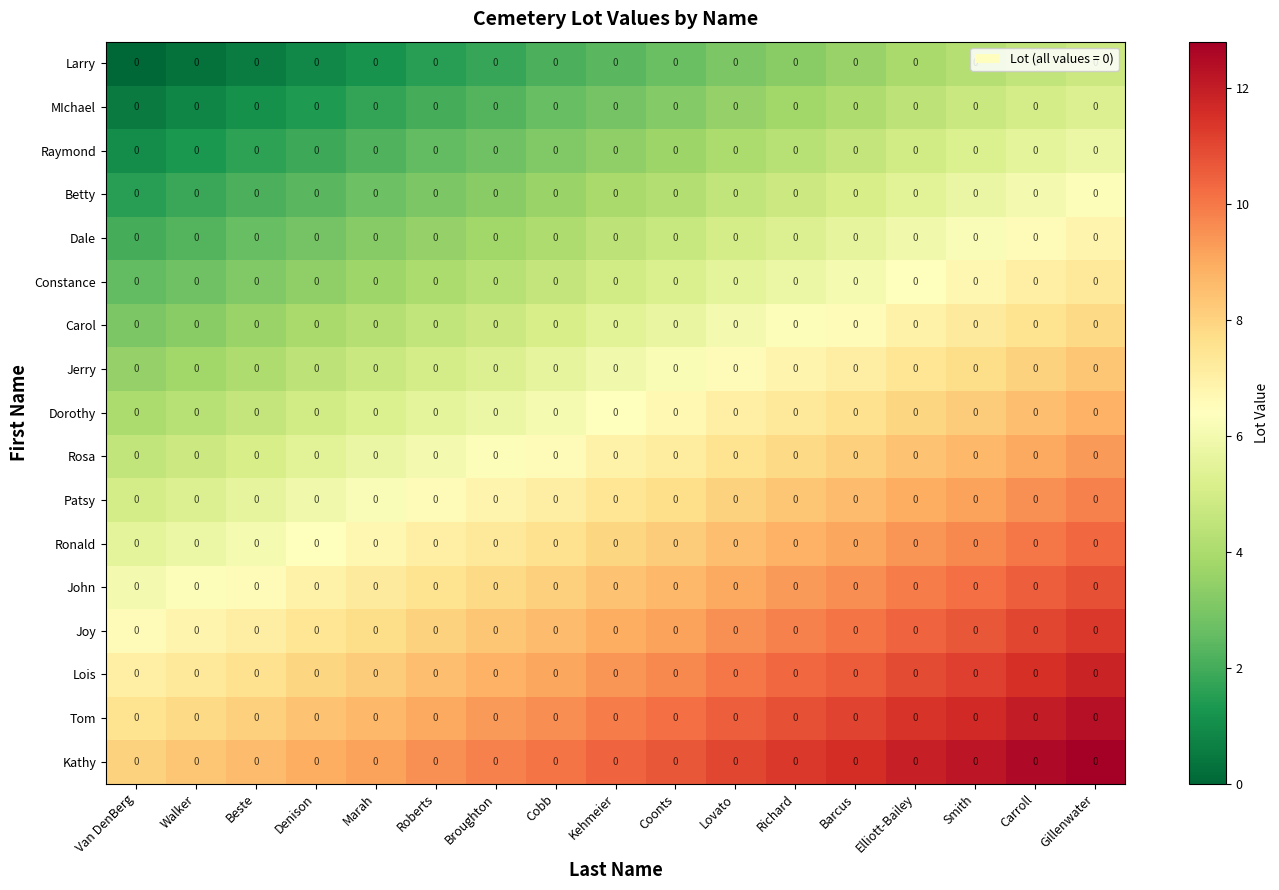

Rank the series by their maximum value, from lowest to highest.

Larry, MIchael, Raymond, Betty, Dale, Constance, Carol, Jerry, Dorothy, Rosa, Patsy, Ronald, John, Joy, Lois, Tom, Kathy